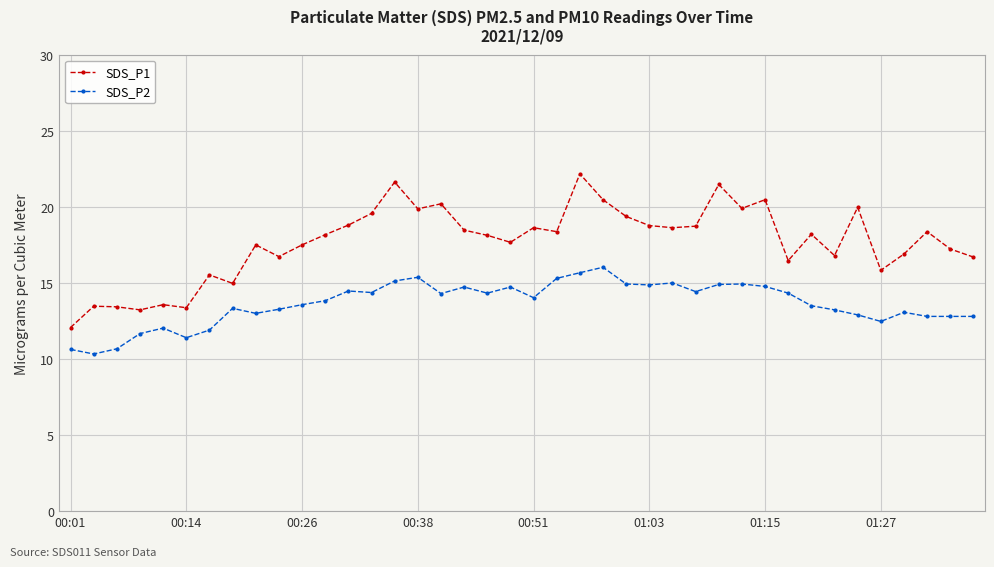

What is the smallest value displayed?

10.3